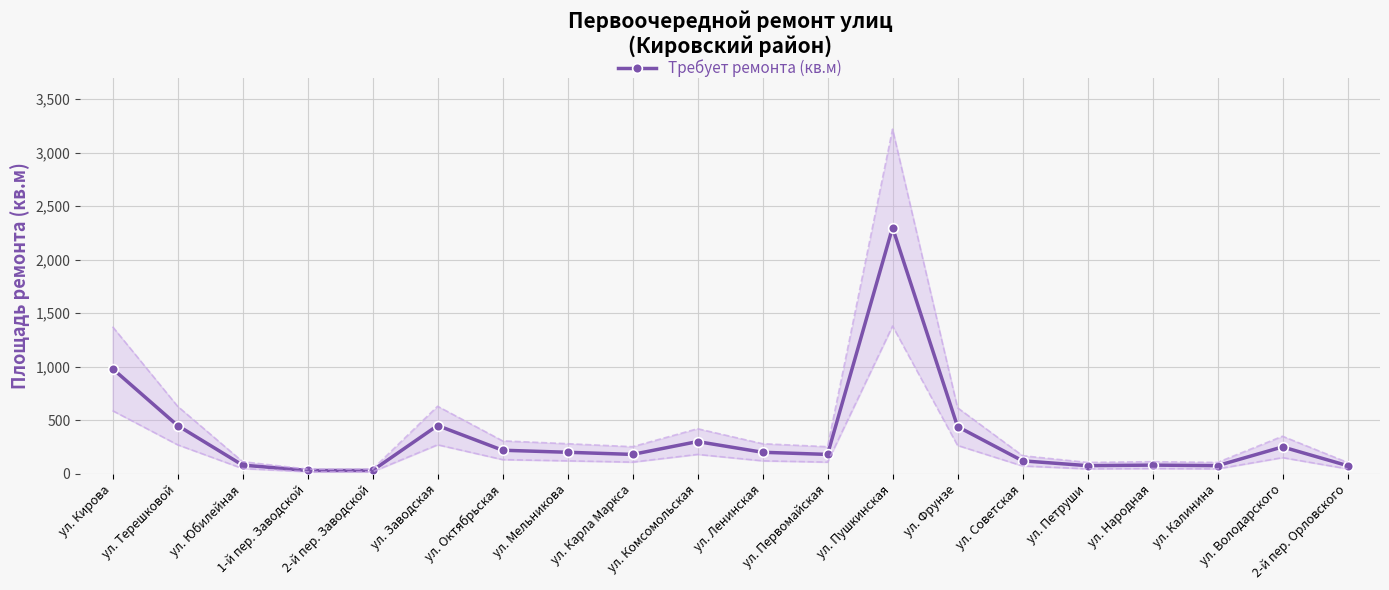

Rank the categories by value from lowest to highest.

1-й пер. Заводской, 2-й пер. Заводской, ул. Петруши, ул. Калинина, 2-й пер. Орловского, ул. Юбилейная, ул. Народная, ул. Советская, ул. Карла Маркса, ул. Первомайская, ул. Мельникова, ул. Ленинская, ул. Октябрьская, ул. Володарского, ул. Комсомольская, ул. Фрунзе, ул. Терешковой, ул. Заводская, ул. Кирова, ул. Пушкинская